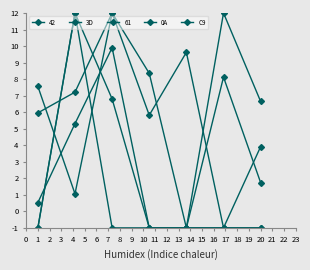

How many values in the 42 series are below 5?

3